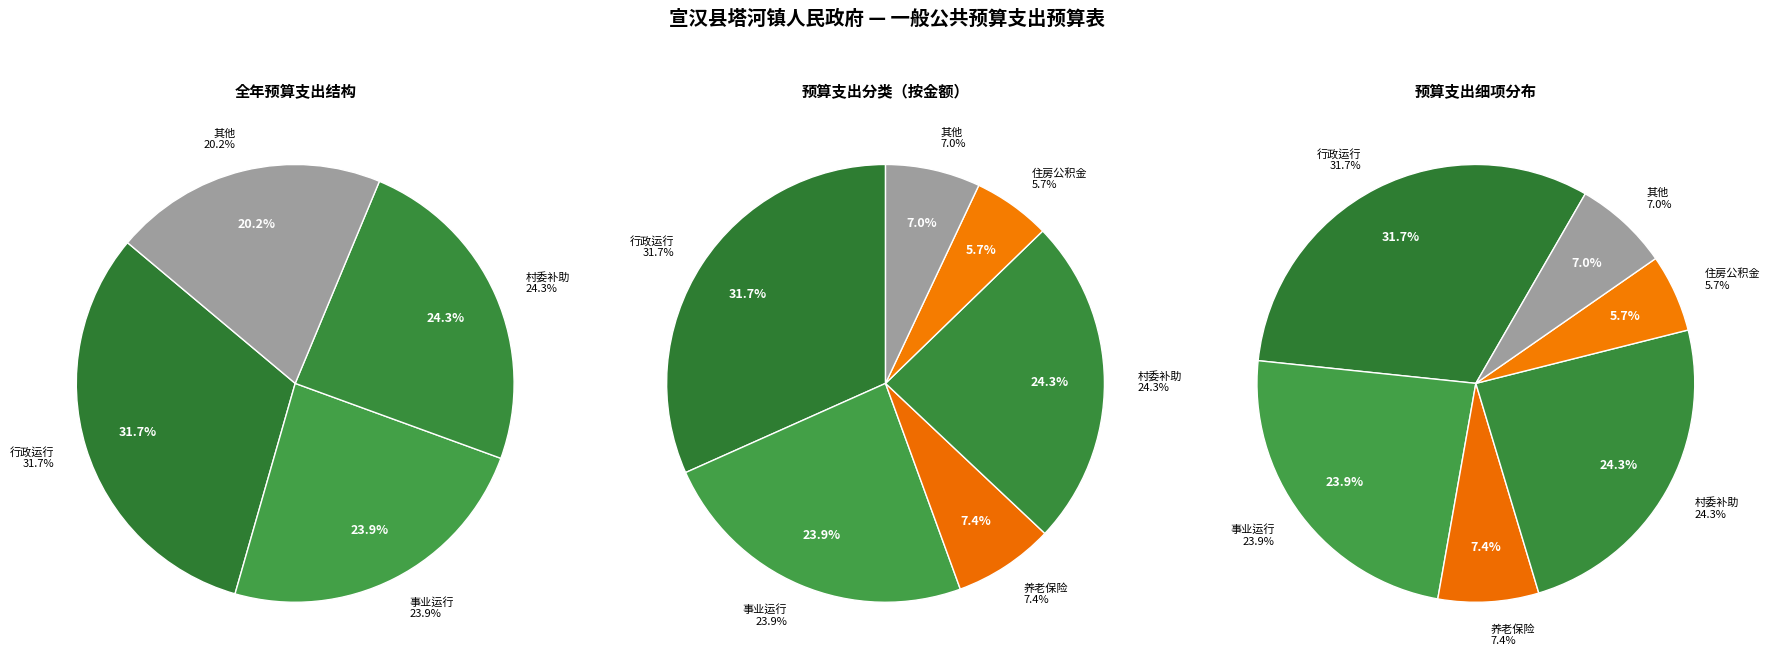

What percentage do 机关事业单位基本养老保险缴费支出 and 公务员医疗补助 together represent?

7.6%